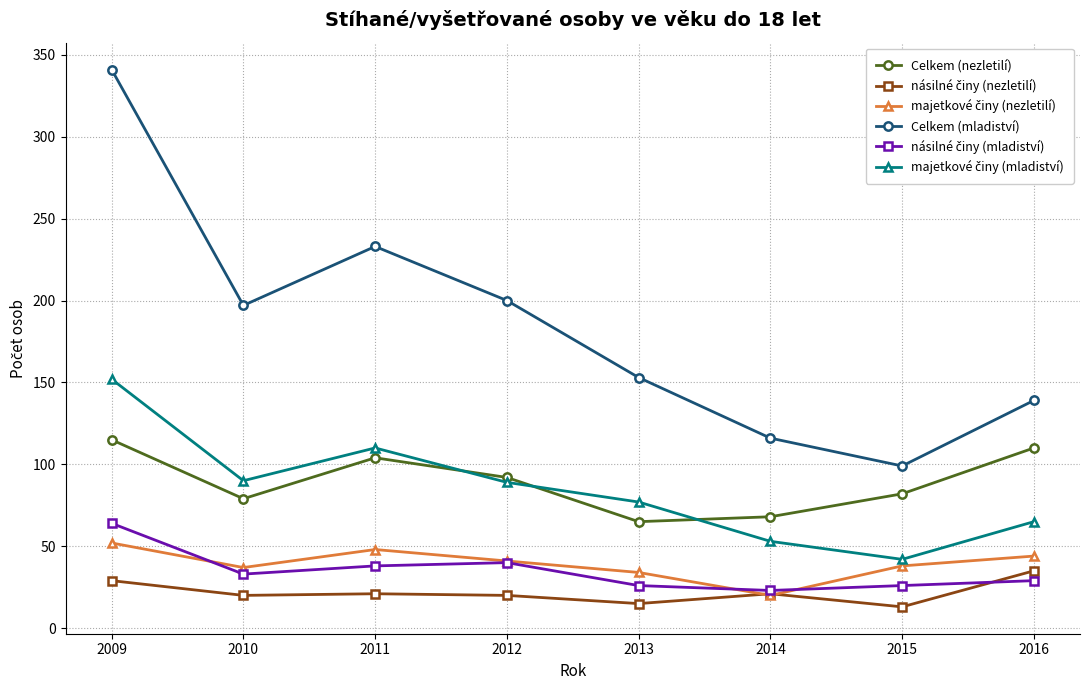

True or false: Celkem (mladiství) has more than 2 interior local peaks.

False